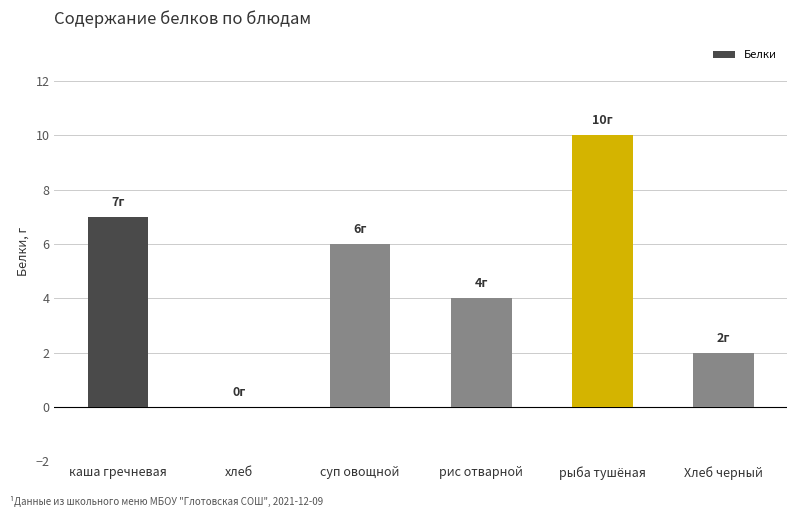

Reading left to right, extract all data points from this chart.

каша гречневая=7	хлеб=0	суп овощной=6	рис отварной=4	рыба тушёная=10	Хлеб черный=2